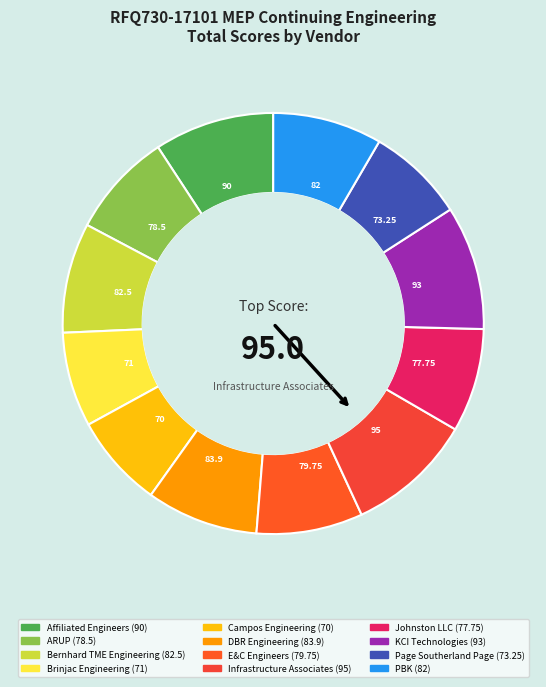

Is it true that PBK is 14% of the pie?

False